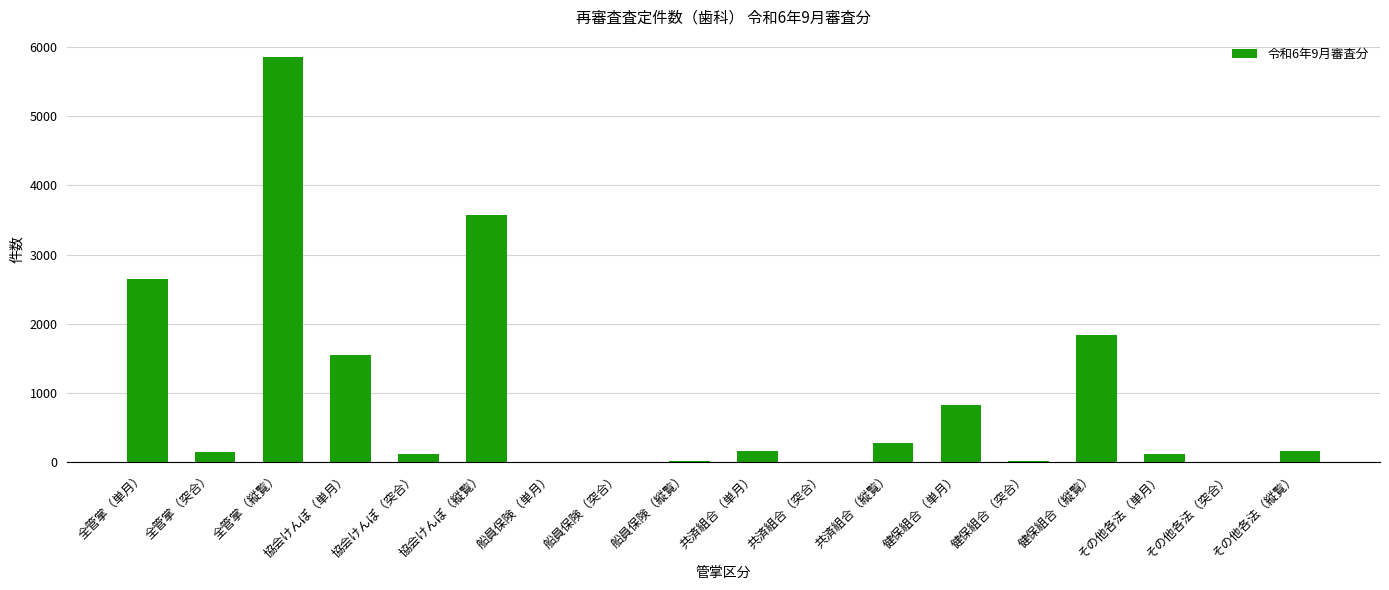

At which category does the chart reach its peak across all series?

全管掌（縦覧）